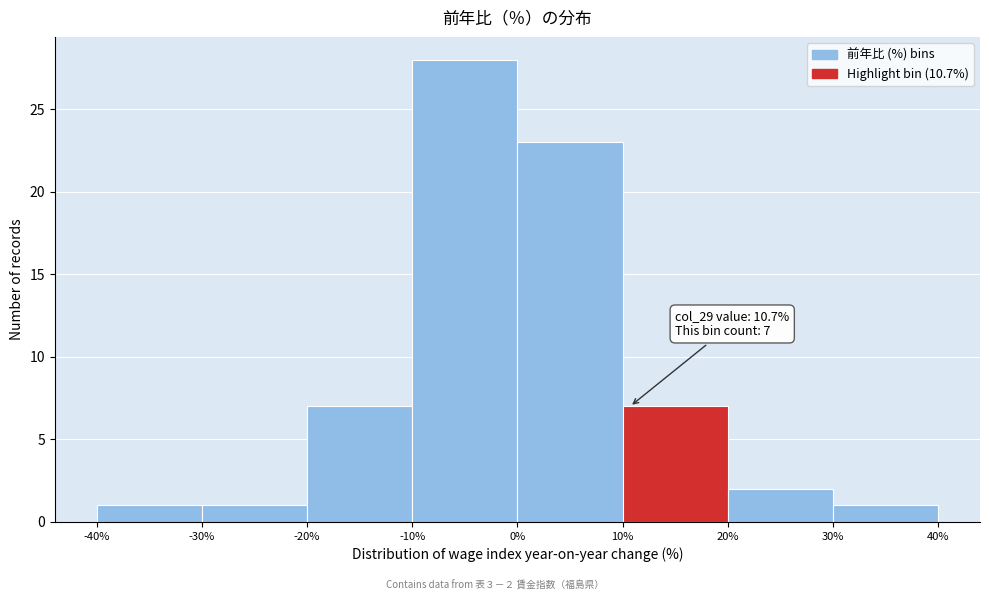

Which range on the x-axis has the tallest bar?

-10% to 0%